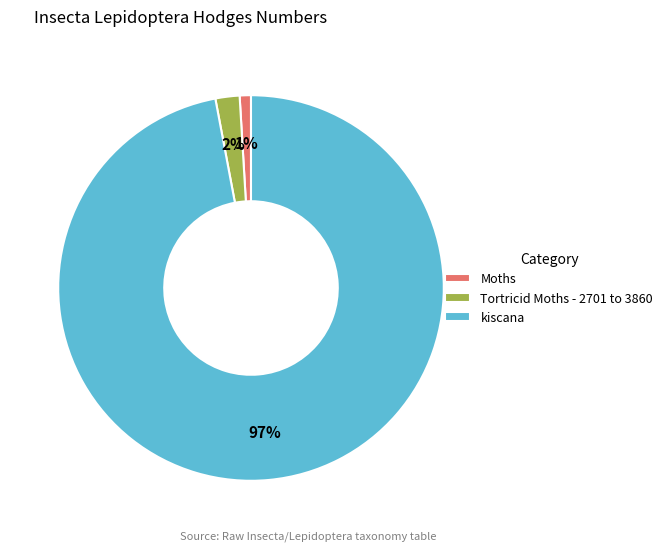

Is the sum of Tortricid Moths - 2701 to 3860 and Moths greater than half?

No